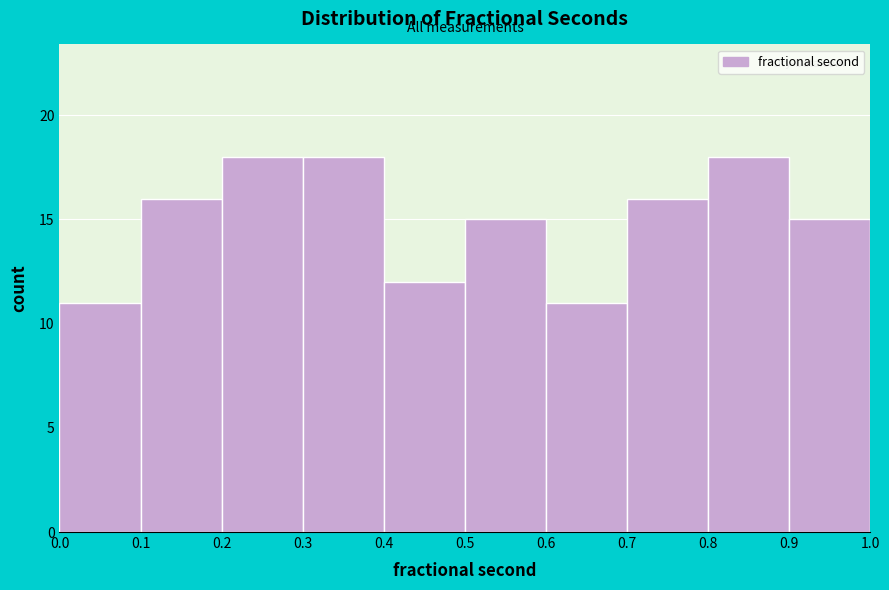

Reading left to right, list every bar in this chart as the range it spans on the x-axis followed by its height. The values are not printed on the chart, so give them approximately, as read against the axis.

0.0 to 0.1: 11
0.1 to 0.2: 16
0.2 to 0.3: 18
0.3 to 0.4: 18
0.4 to 0.5: 12
0.5 to 0.6: 15
0.6 to 0.7: 11
0.7 to 0.8: 16
0.8 to 0.9: 18
0.9 to 1.0: 15